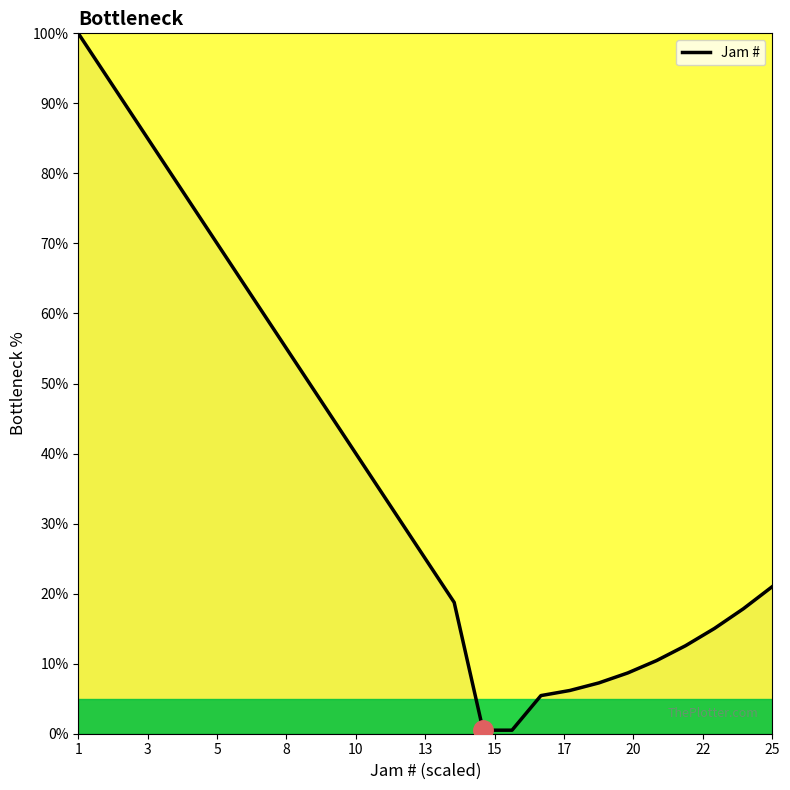

Does the chart have visible grid lines?

No